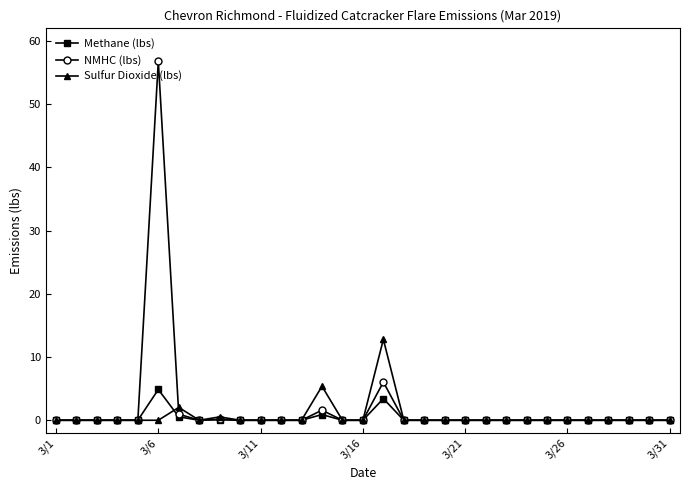

Rank the series by their maximum value, from lowest to highest.

Methane (lbs), Sulfur Dioxide (lbs), NMHC (lbs)